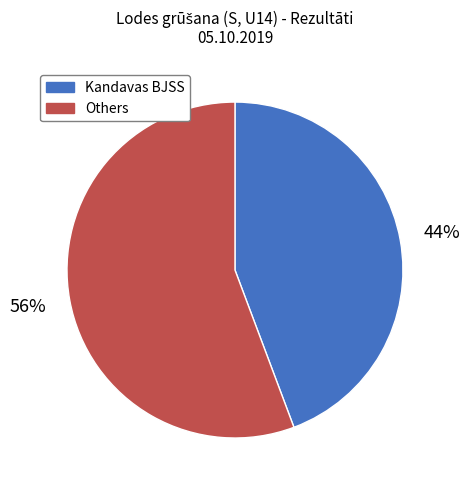

What percentage is the Others slice, to the nearest percent?

56%